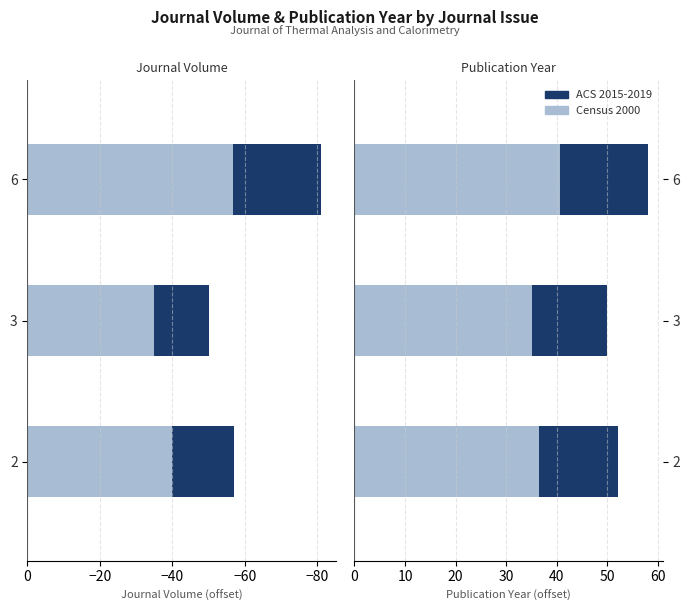

What is the difference between the maximum and minimum values in the Publication Year (light) series?

5.6